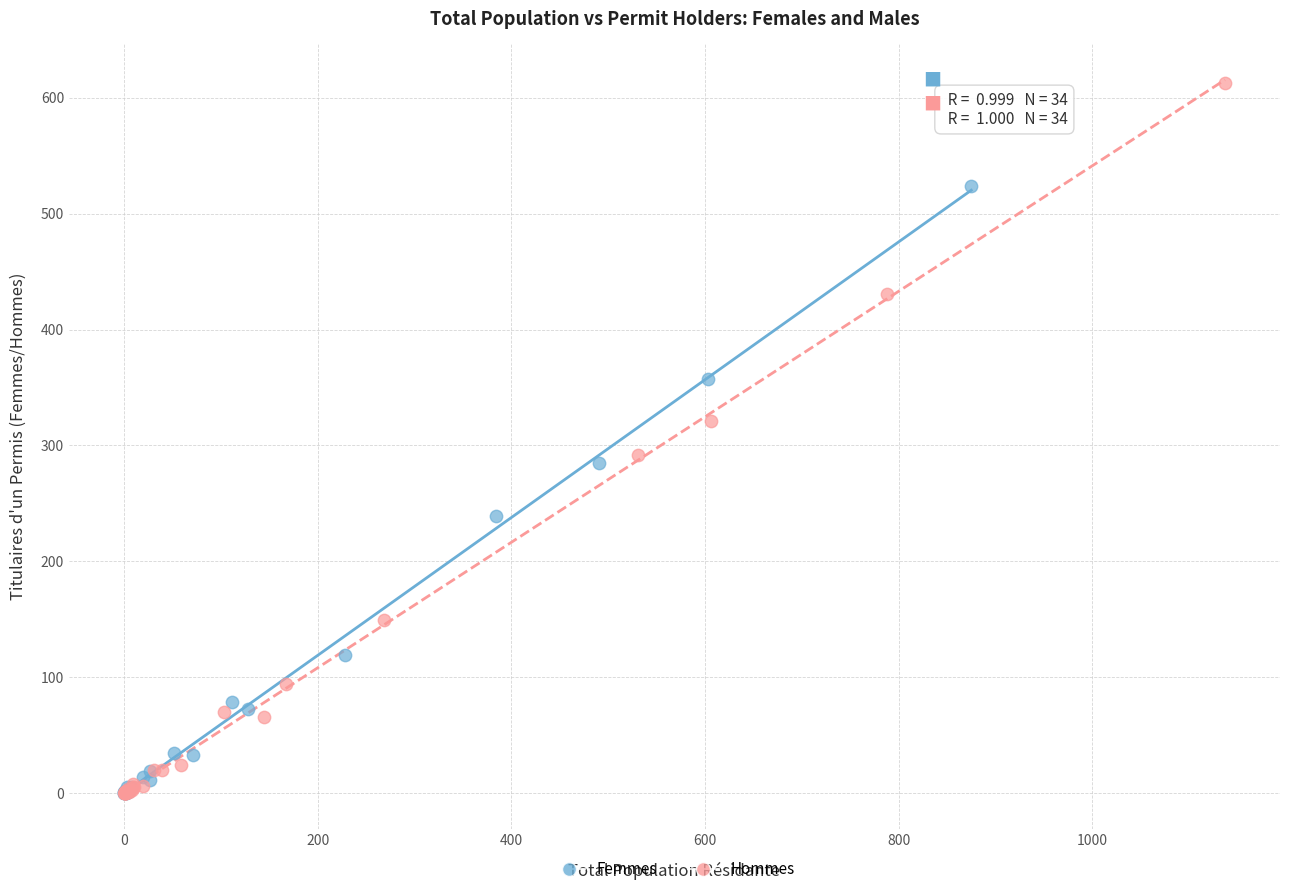

Which series contains the highest Y value?

Hommes